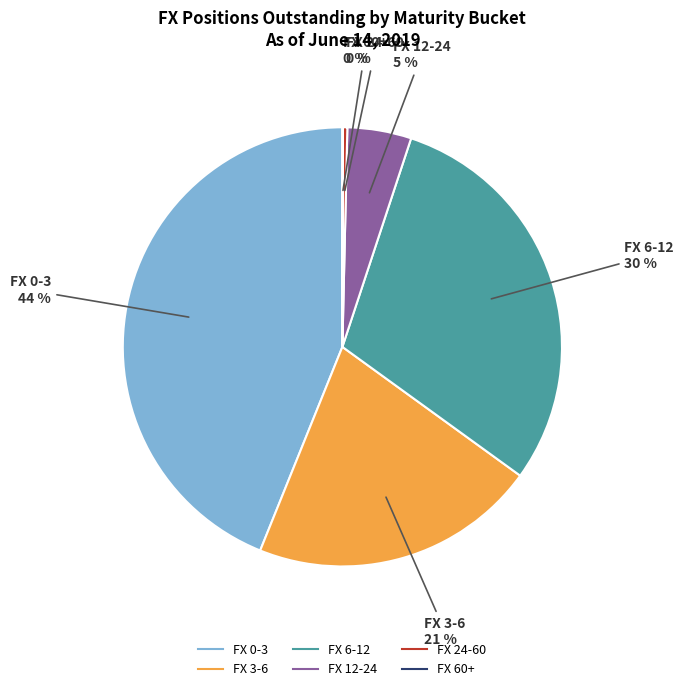

To the nearest percent, what portion does FX 12-24 represent?

5%